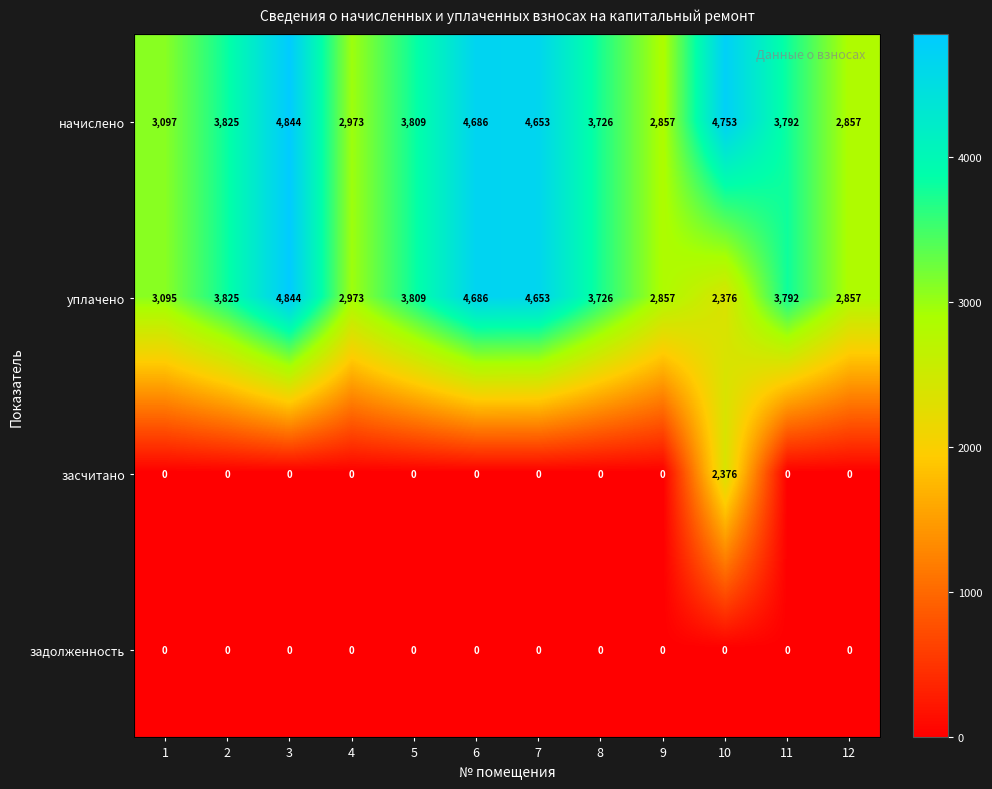

Which has a higher value, 12 or 6?

6